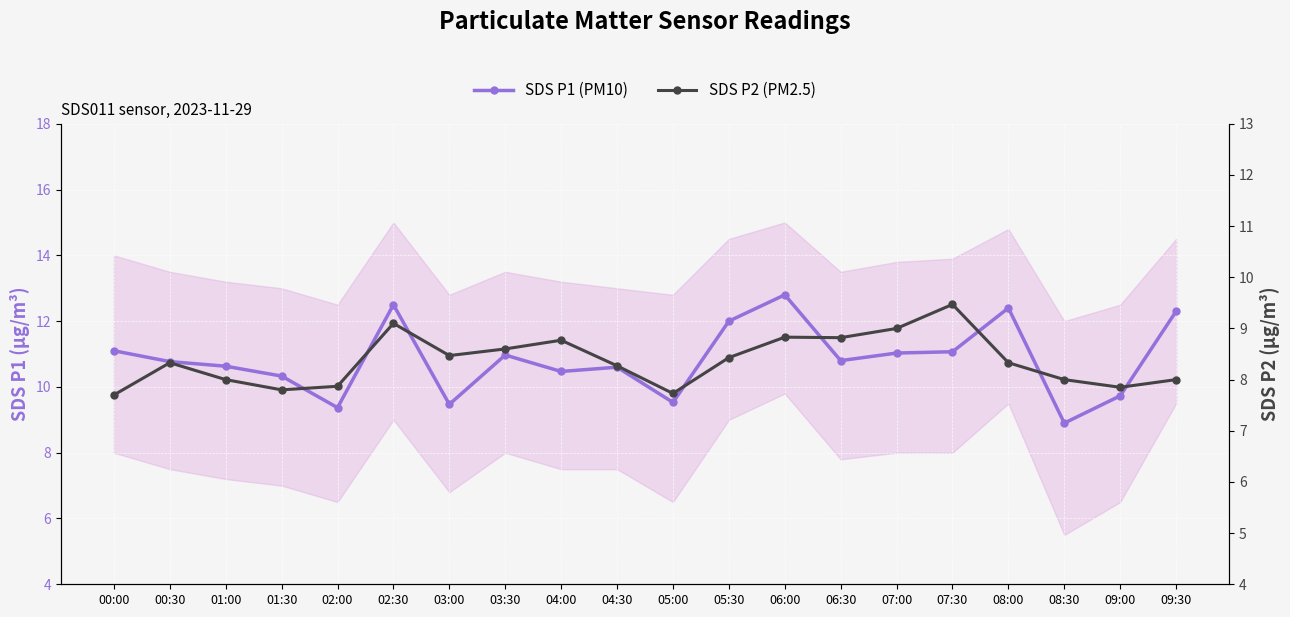

True or false: SDS P2 (PM2.5) and SDS P1 (PM10) intersect in this chart.

False